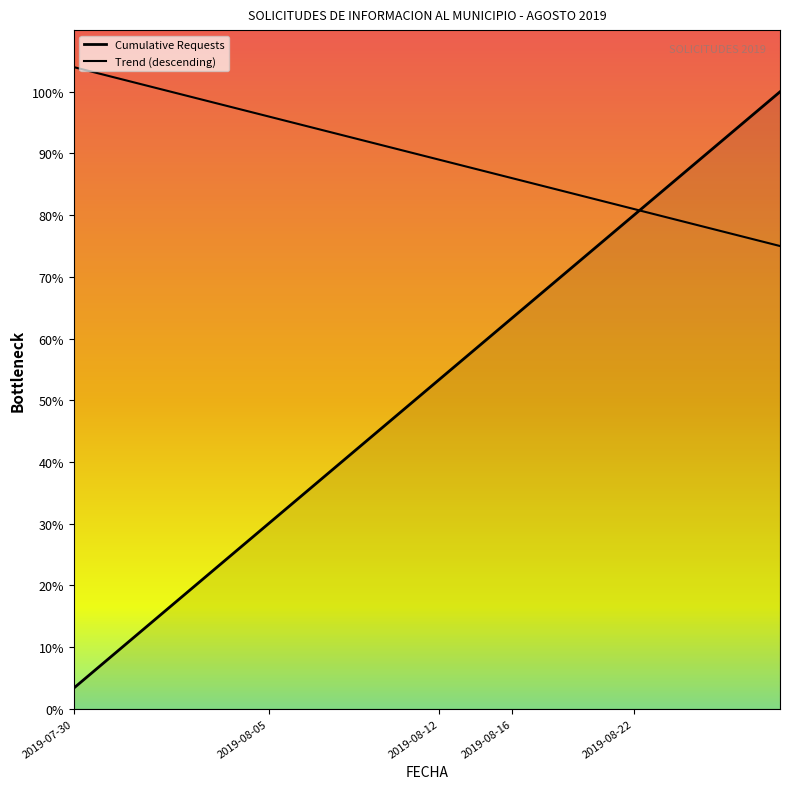

At which label does Trend (descending) reach its minimum?

29